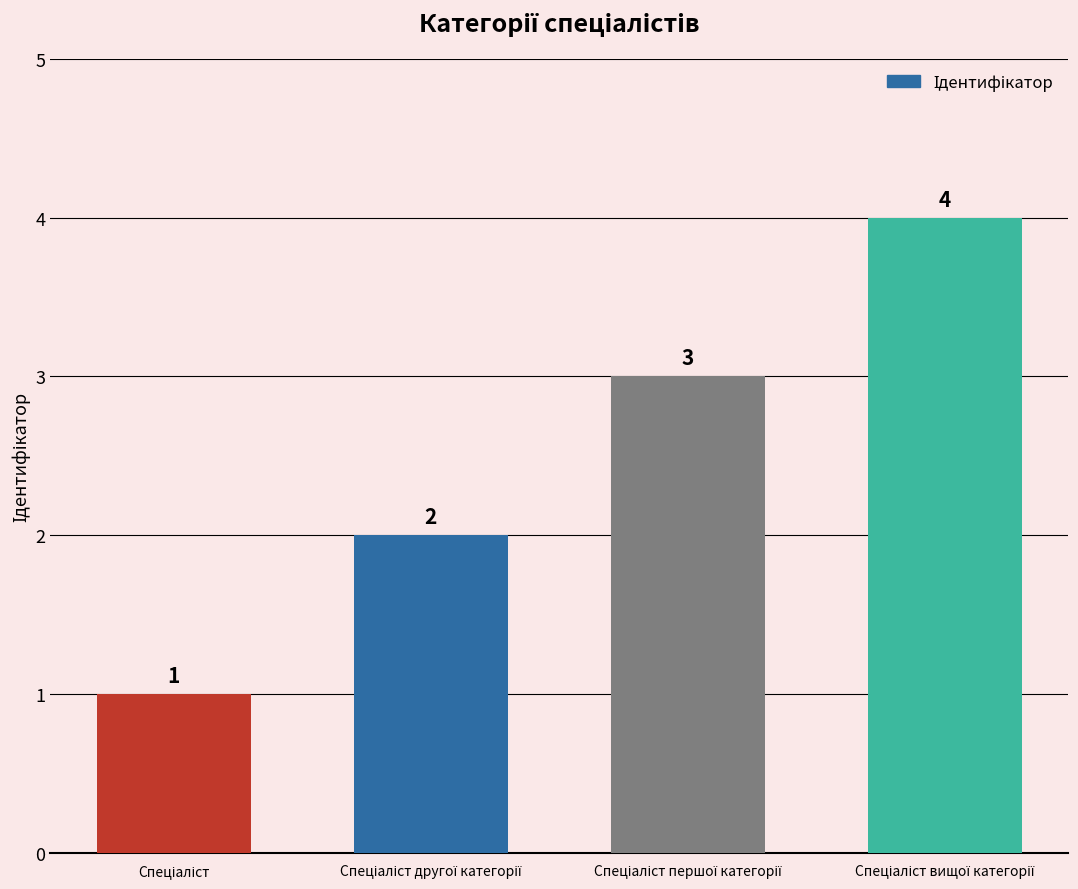

What is the value of the 4th bar from the left?

4